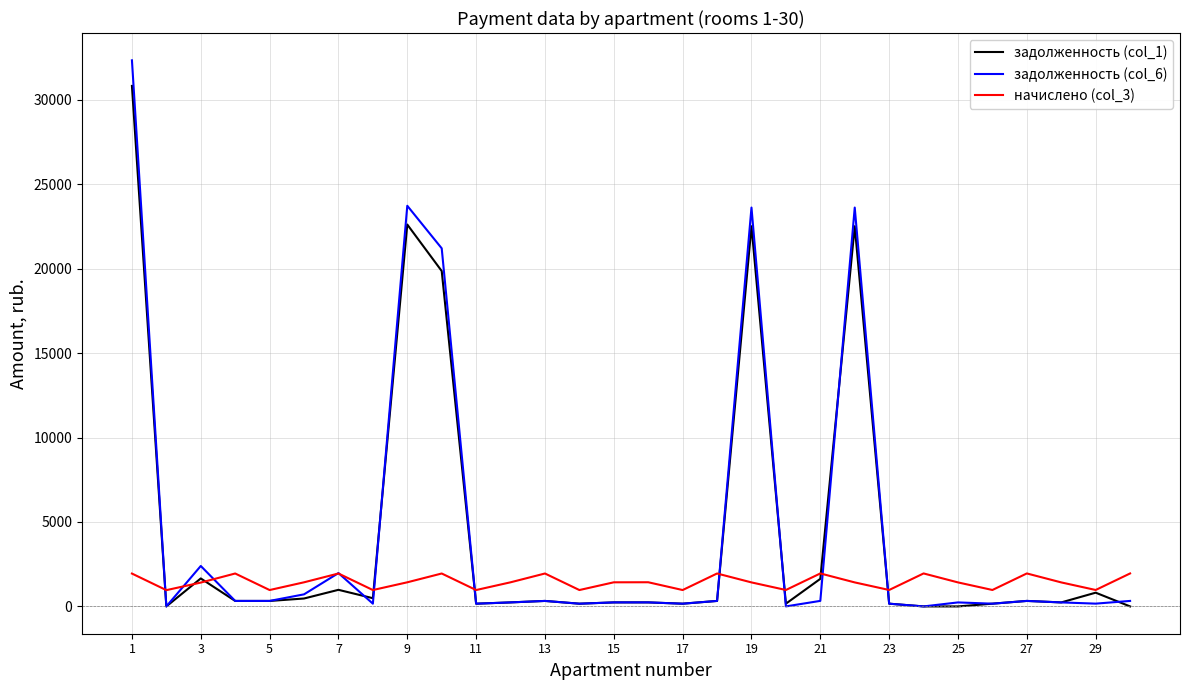

In задолженность (col_6), how many points are lower than both neighbors (excluding endpoints)?

10